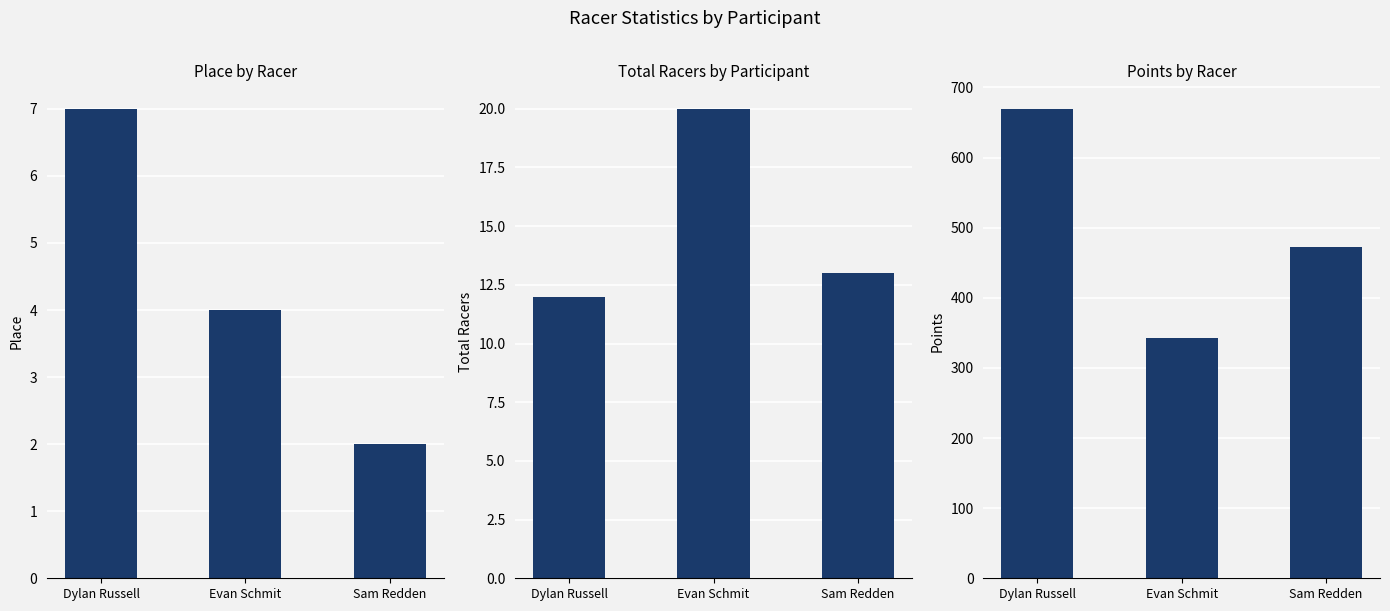

The value of Points at Sam Redden is 472.3. True or false?

True